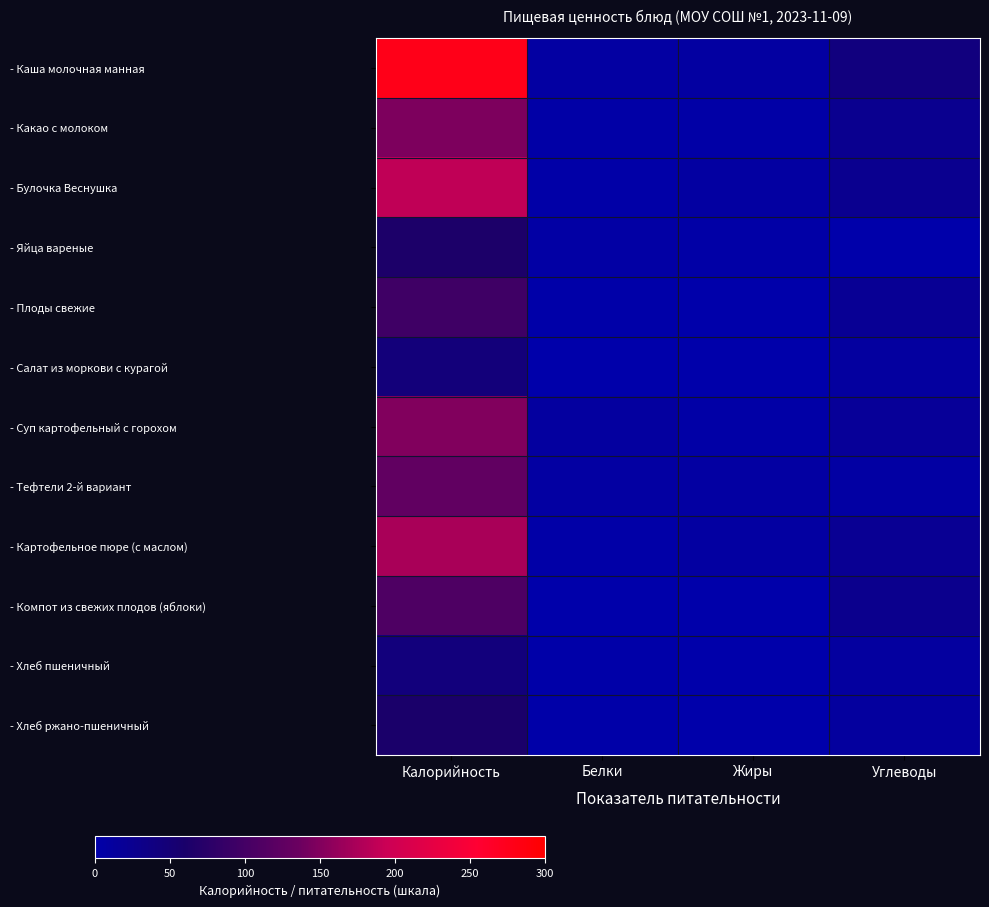

Which series has the largest total across all categories?

- Каша молочная манная